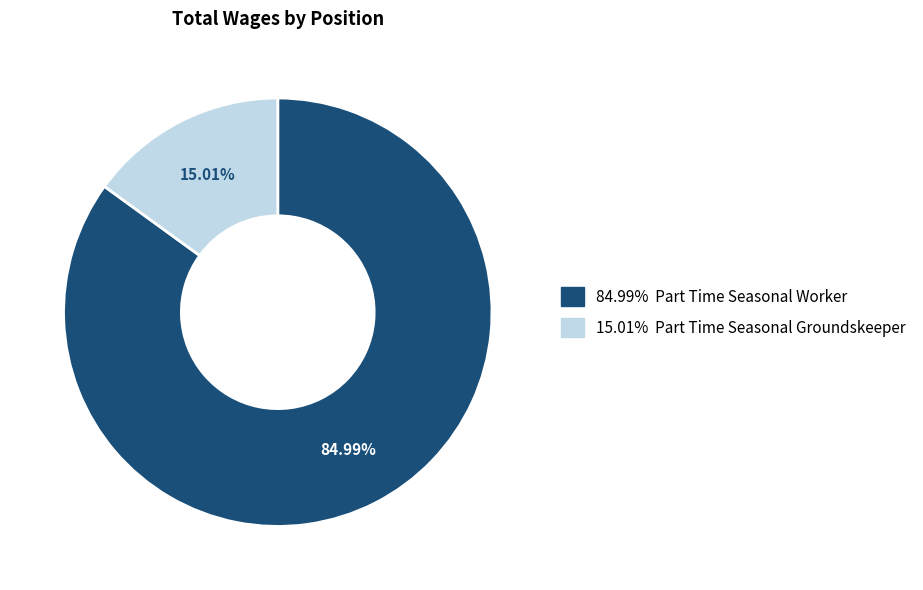

Is there any slice that represents more than half of the pie?

Yes